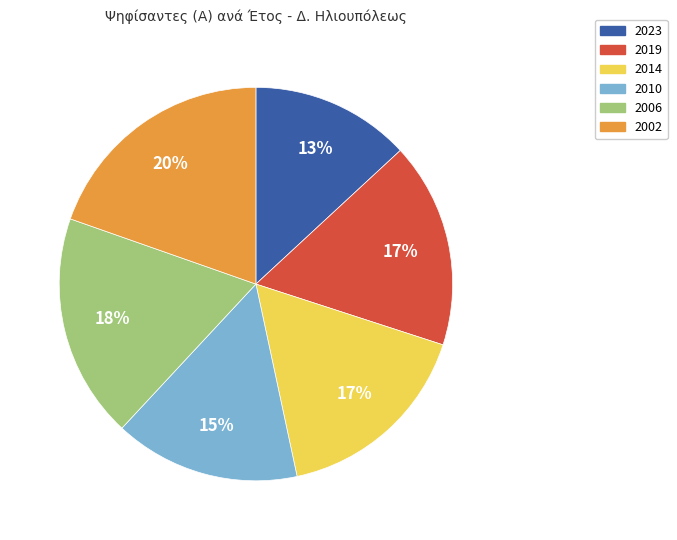

Which slice is the smallest?

2023